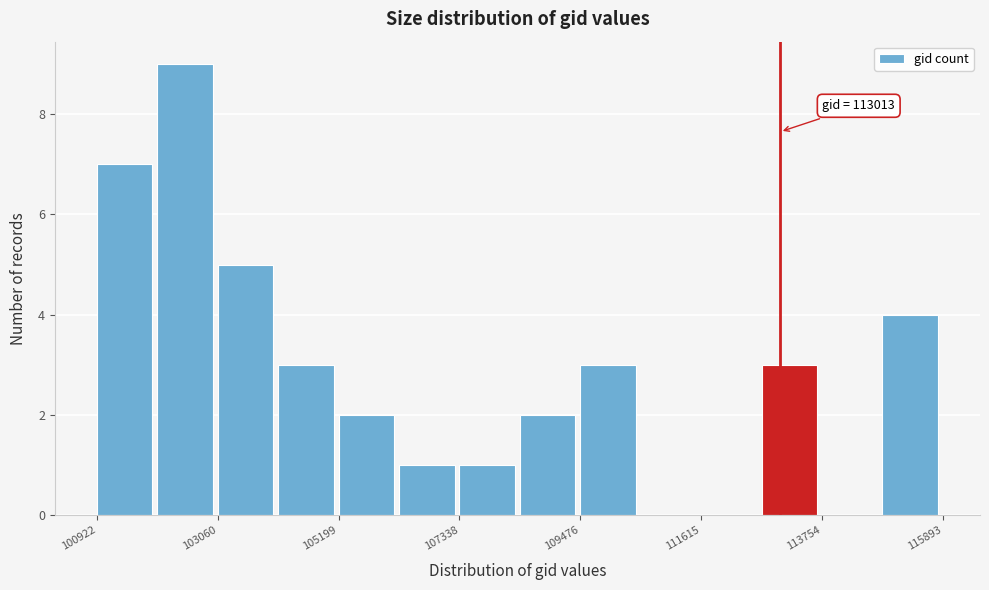

Around what value on the x-axis is the tallest bar? Give the approximate position of its centre, as read against the axis.

102500